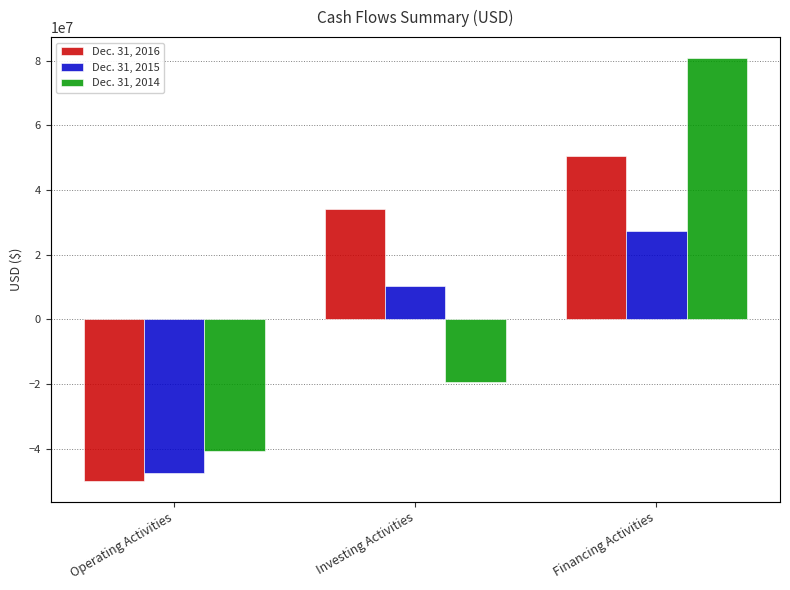

What is the average value of the Dec. 31, 2015 series?

-3319178